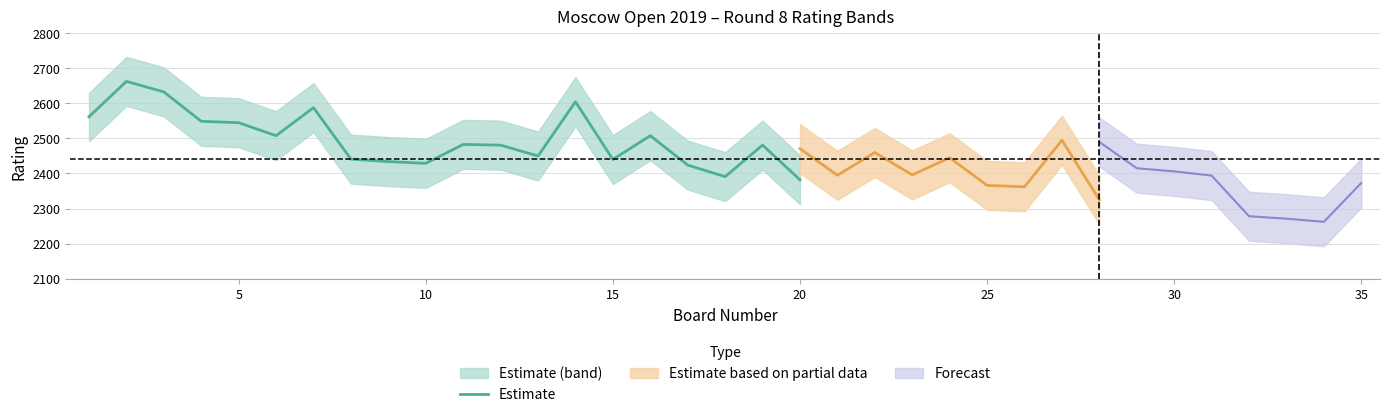

The value of Estimate at 20 is 2382. True or false?

True